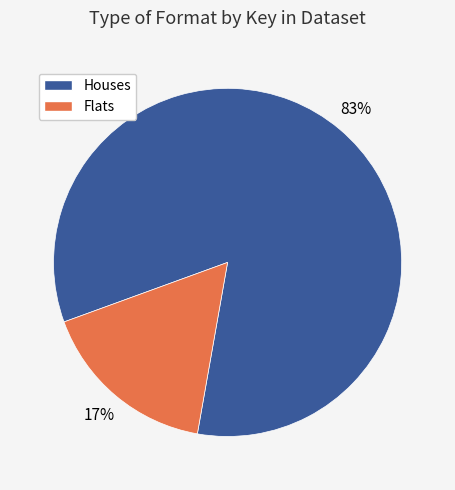

To the nearest percent, what portion does Houses represent?

83%